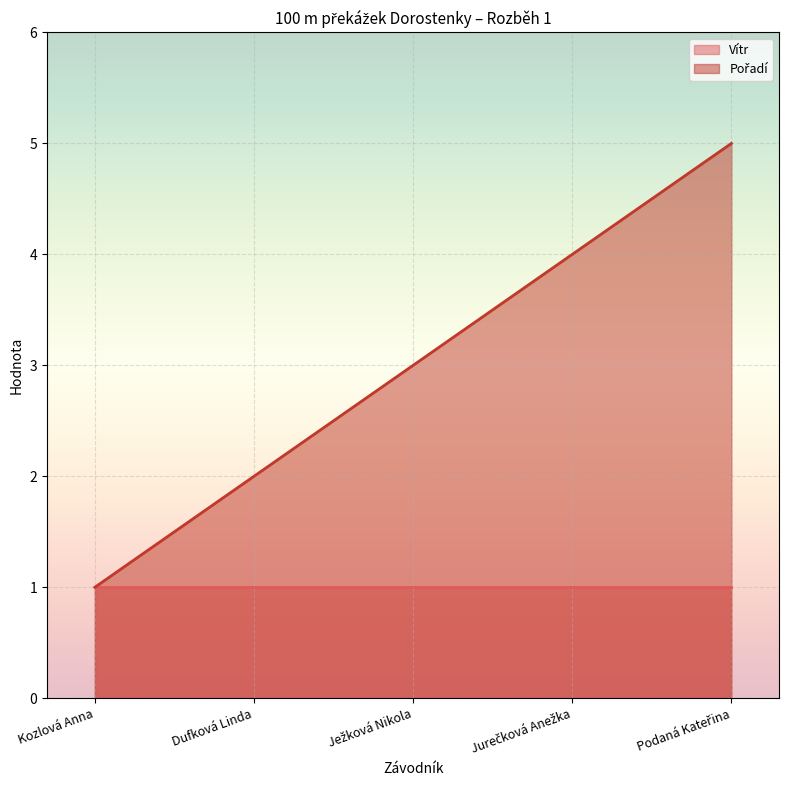

Rank the categories by value from highest to lowest.

Podaná Kateřina, Jurečková Anežka, Ježková Nikola, Dufková Linda, Kozlová Anna